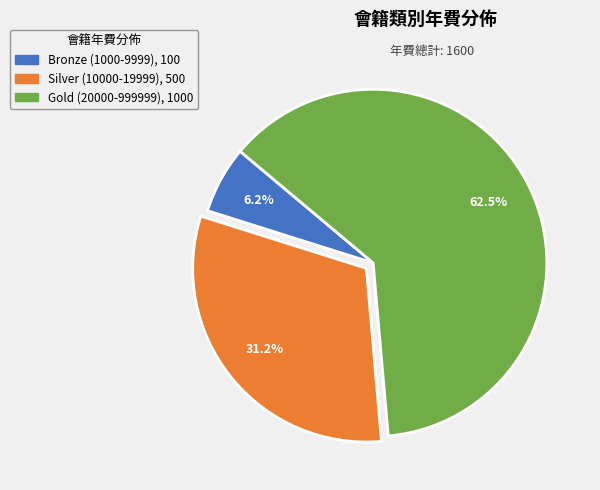

To the nearest percent, what portion does Silver (10000-19999) represent?

31%